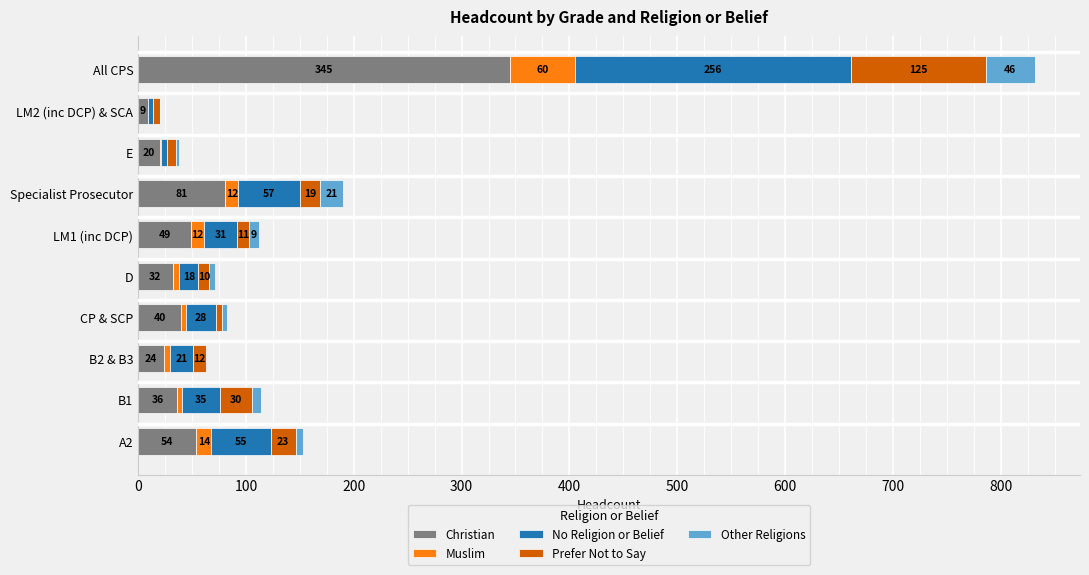

What is the total value across all series at LM1 (inc DCP)?

112